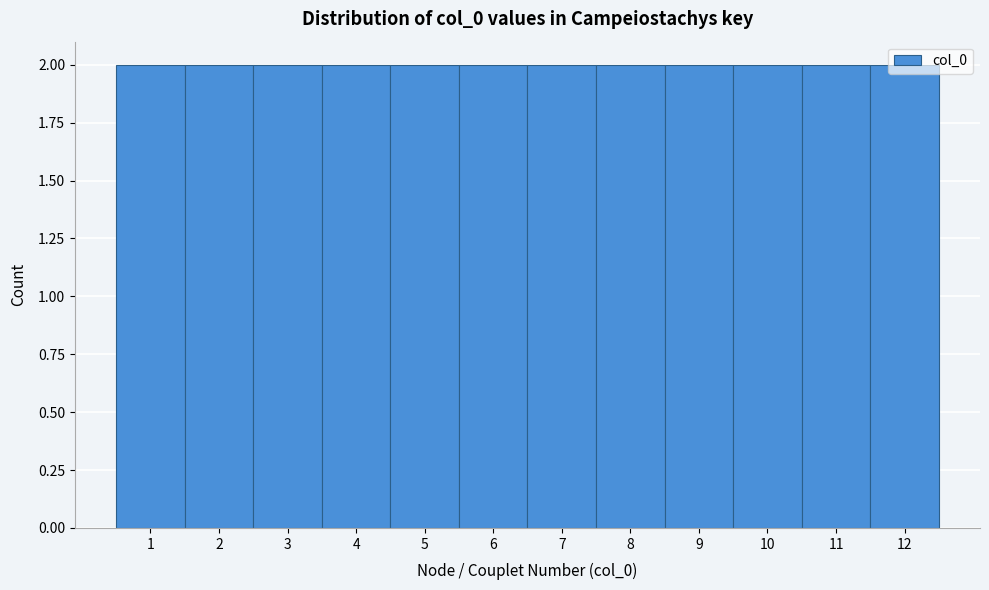

Reading left to right, list every bar in this chart as the range it spans on the x-axis followed by its height. The values are not printed on the chart, so give them approximately, as read against the axis.

0.5 to 1.5: 2
1.5 to 2.5: 2
2.5 to 3.5: 2
3.5 to 4.5: 2
4.5 to 5.5: 2
5.5 to 6.5: 2
6.5 to 7.5: 2
7.5 to 8.5: 2
8.5 to 9.5: 2
9.5 to 10.5: 2
10.5 to 11.5: 2
11.5 to 12.5: 2